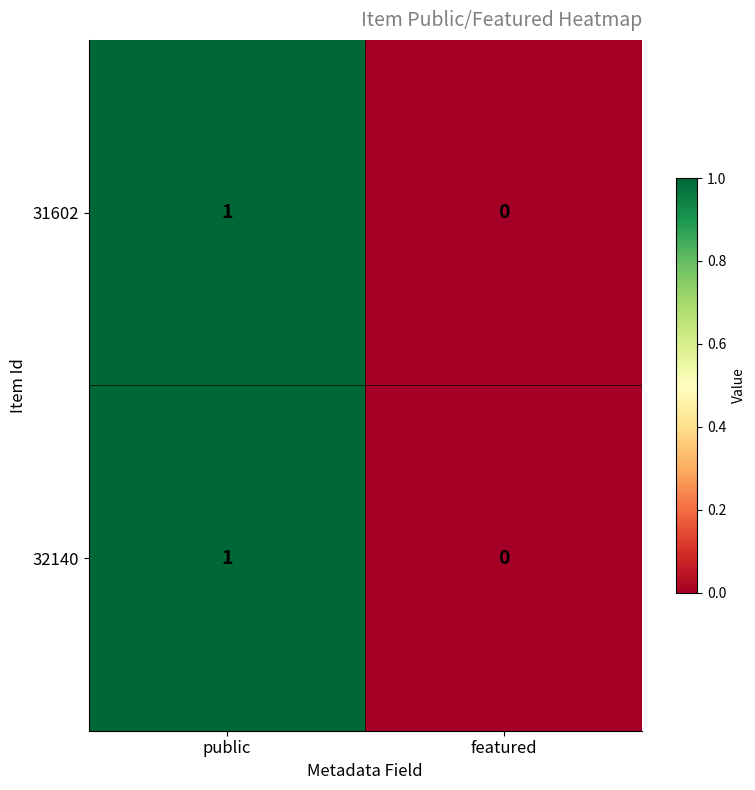

At which category is the sum across all series the highest?

public